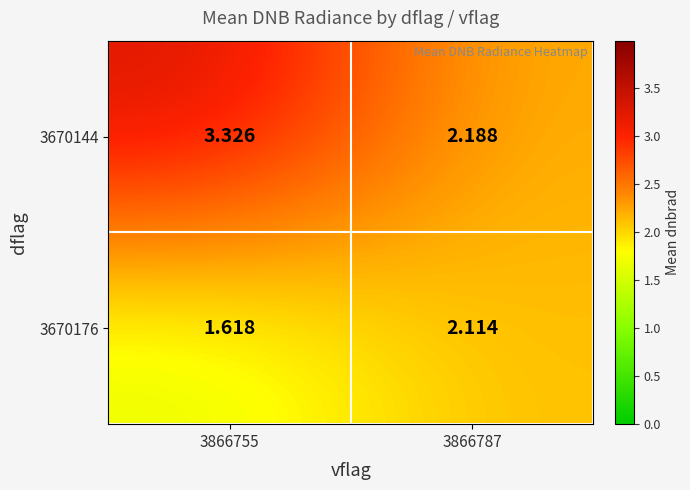

Is the value of 3670144 at 3866755 greater than the value of 3670176 at 3866755?

Yes